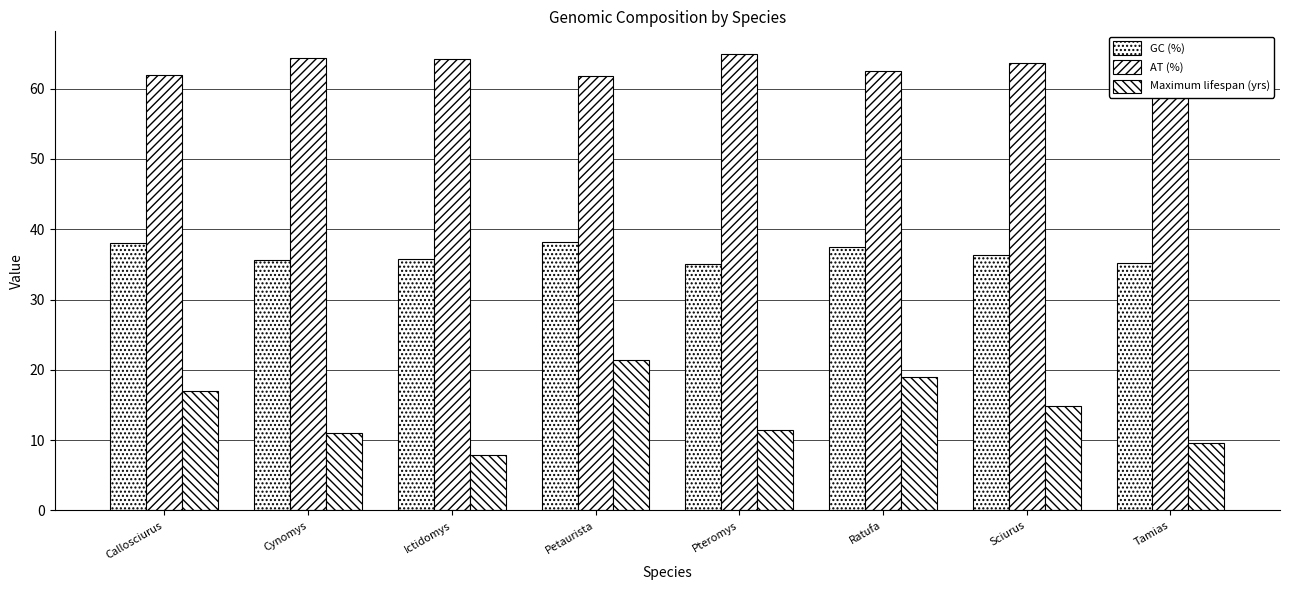

How many groups of bars are there?

8